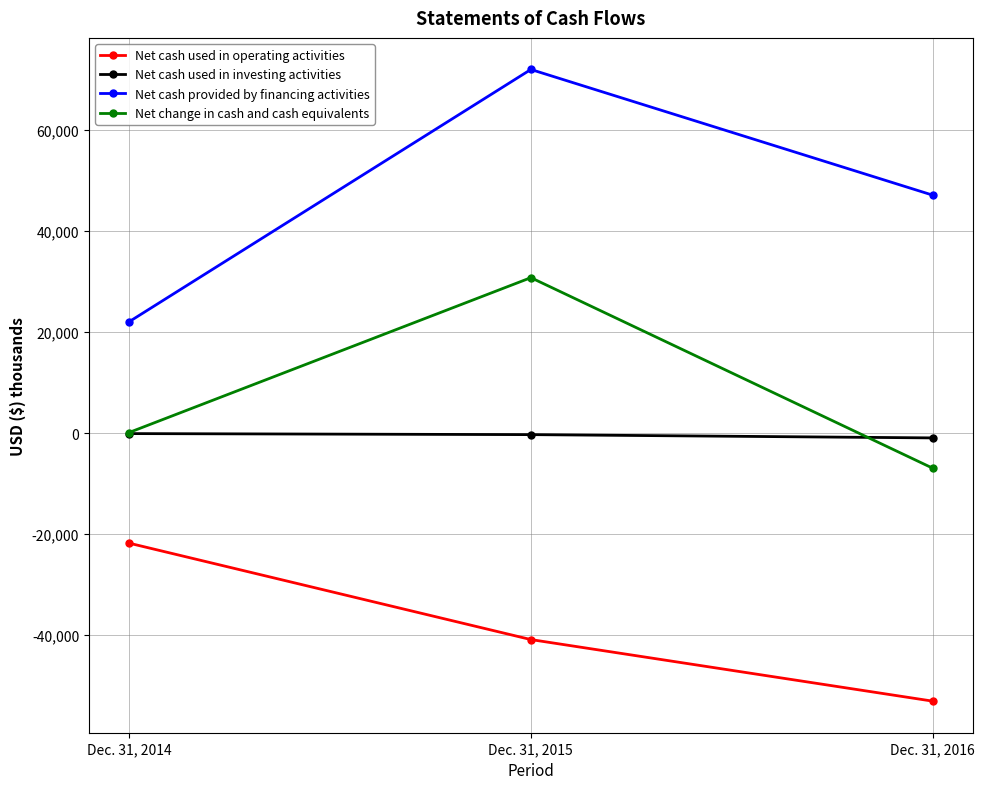

Rank the series by their maximum value, from lowest to highest.

Net cash used in operating activities, Net cash used in investing activities, Net change in cash and cash equivalents, Net cash provided by financing activities